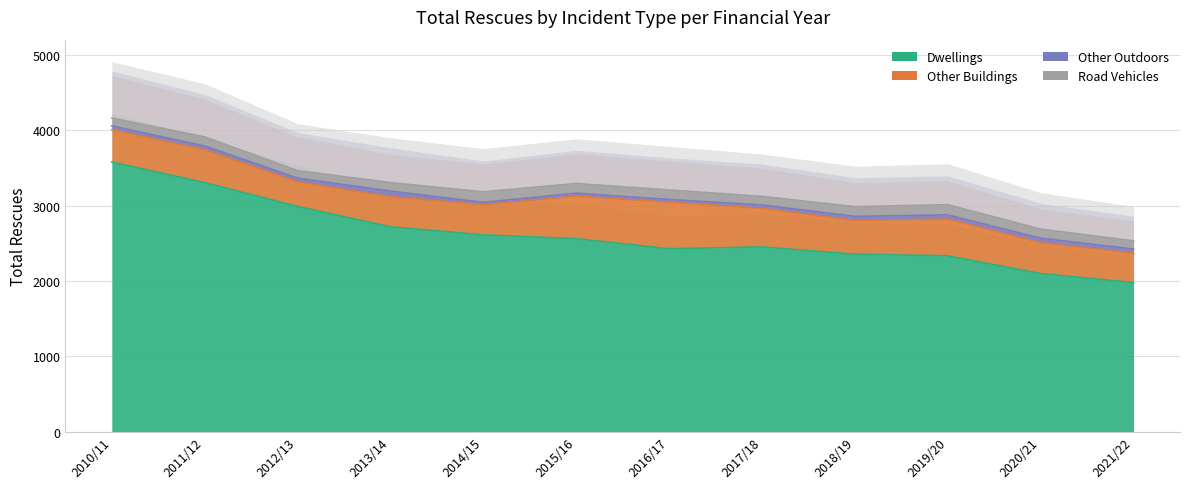

How many values in the Other Buildings series are below 437?

6